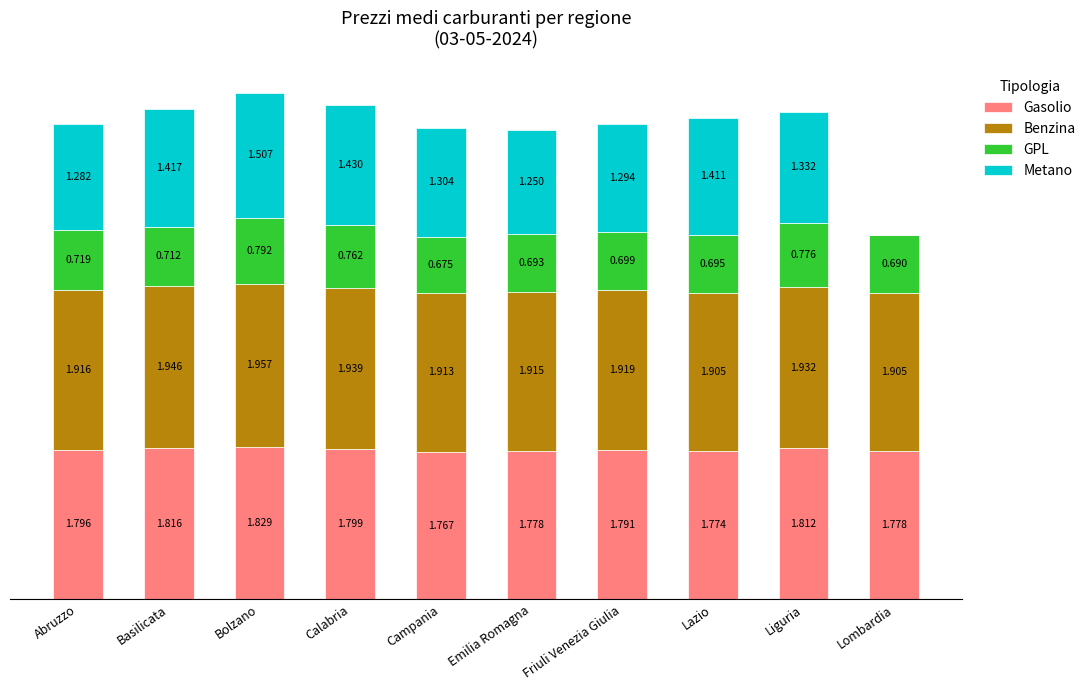

At which category is the sum across all series the highest?

Bolzano